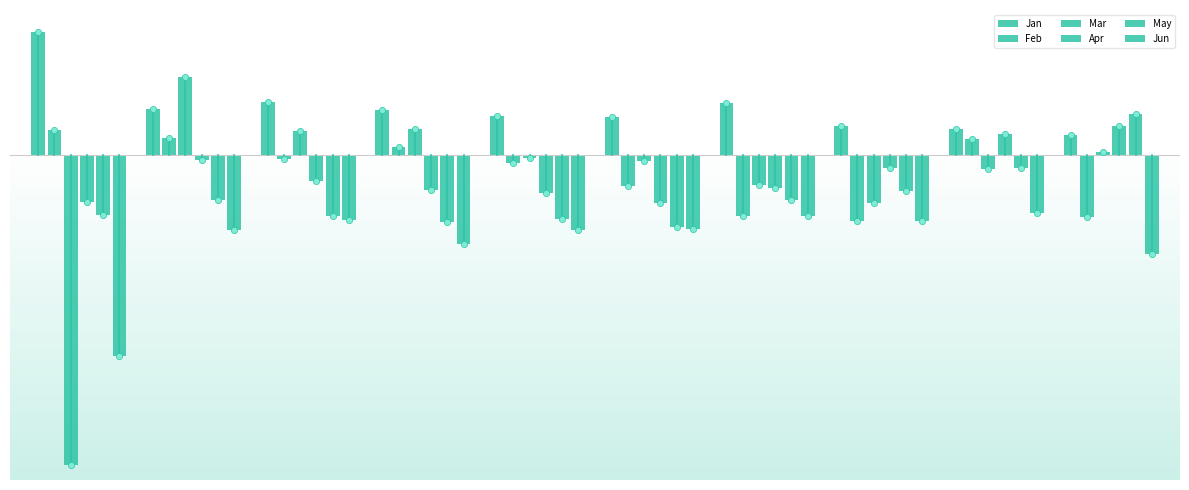

Which series has the largest total across all categories?

Jun